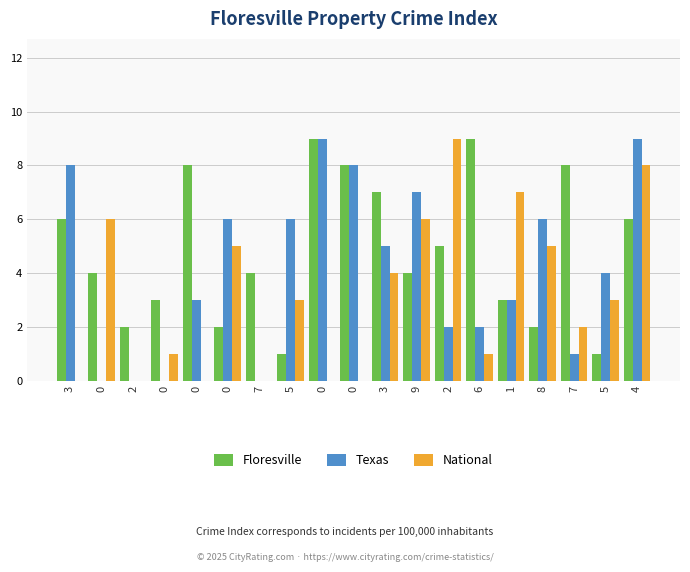

At 2, list the series in order from largest to smallest.

Floresville, Texas, National